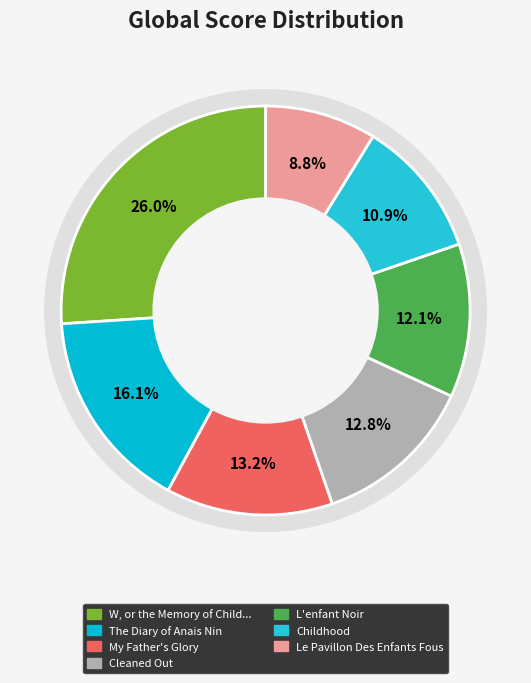

Rank the categories by value from lowest to highest.

Le Pavillon Des Enfants Fous, Childhood, L'enfant Noir, Cleaned Out, My Father's Glory, The Diary of Anais Nin, W, or the Memory of Childhood